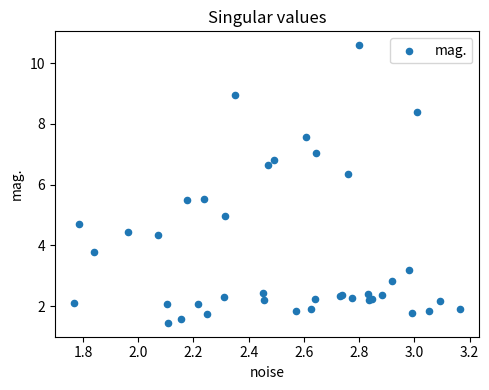

What Y value in the scatter plot is closest to 6?

6.3